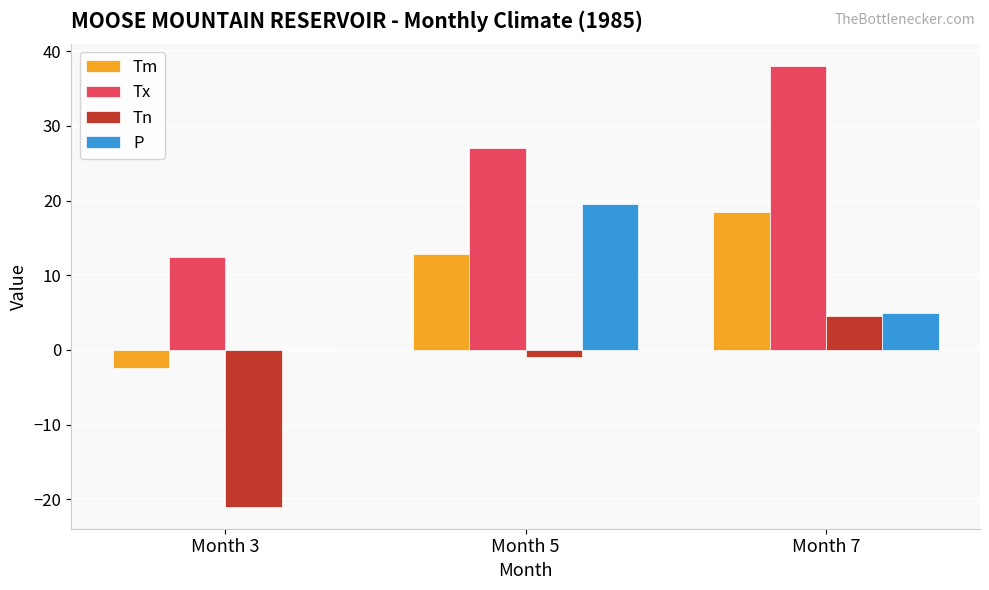

Count the number of data series in this chart.

4